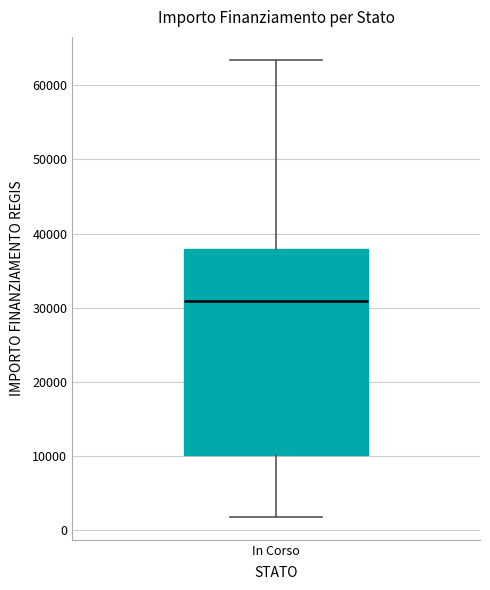

Where does the median line of the box for In Corso sit on the y-axis? The values are not printed on the chart, so give them approximately, as read against the axis.

31000